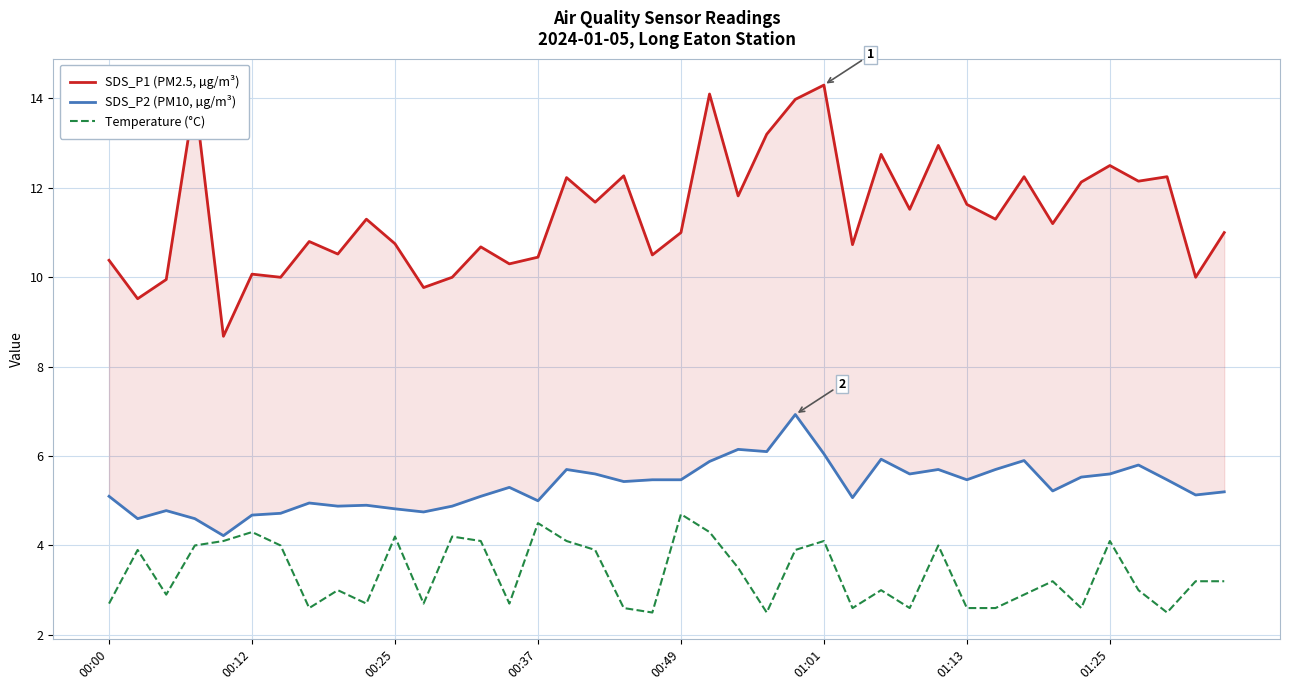

List the series in order of their overall mean, lowest first.

Temperature (°C), SDS_P2 (PM10, µg/m³), SDS_P1 (PM2.5, µg/m³)